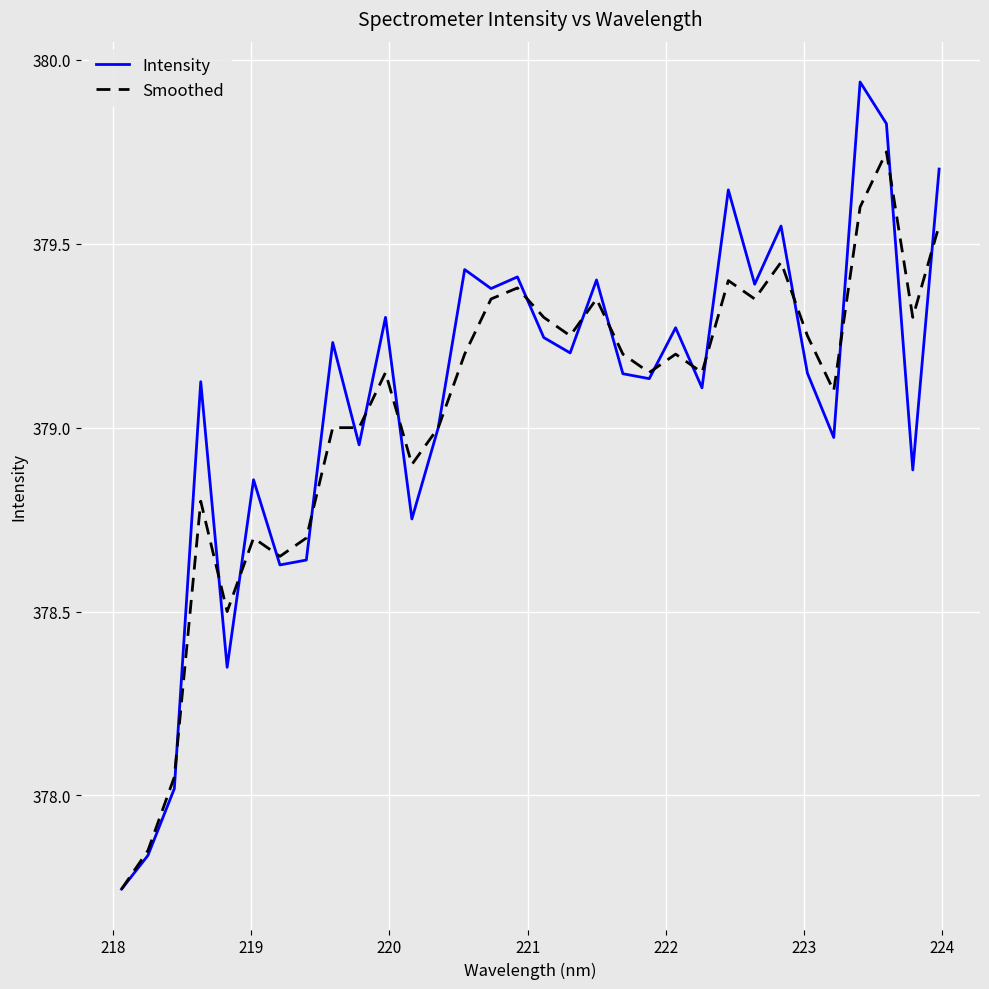

Which series has the largest range (max minus min)?

Intensity